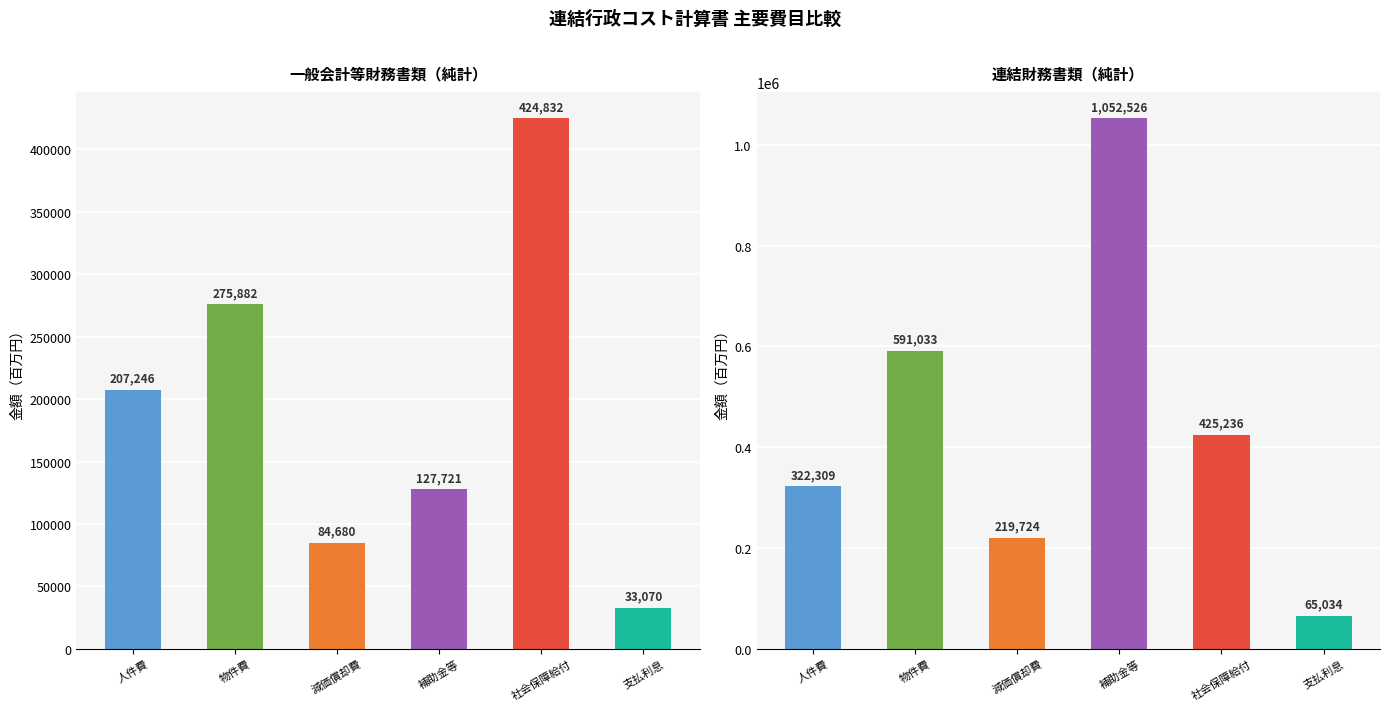

Reading left to right, what are all the values shown in this chart?

一般会計等財務書類（純計）: 207246	275882	84680	127721	424832	33070
連結財務書類（純計）: 322309	591033	219724	1052526	425236	65034